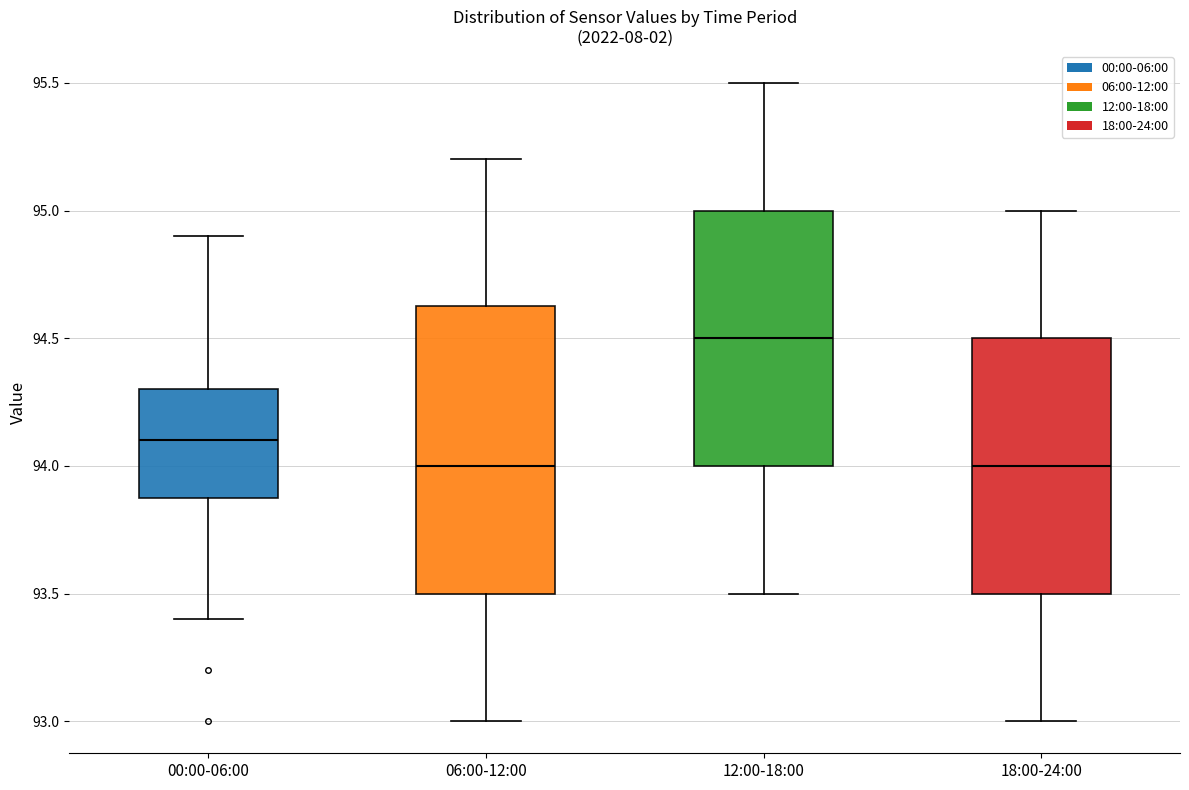

Reading left to right, transcribe this box plot: for each box, give where its median line is, the range the box spans, and where its two whiskers end, as read against the y-axis. The values are not printed on the chart, so give them approximately, as read against the axis.

00:00-06:00: median 94.10, box 93.90 to 94.30, whiskers 93.40 to 94.90
06:00-12:00: median 94.00, box 93.50 to 94.65, whiskers 93.00 to 95.20
12:00-18:00: median 94.50, box 94.00 to 95.00, whiskers 93.50 to 95.50
18:00-24:00: median 94.00, box 93.50 to 94.50, whiskers 93.00 to 95.00